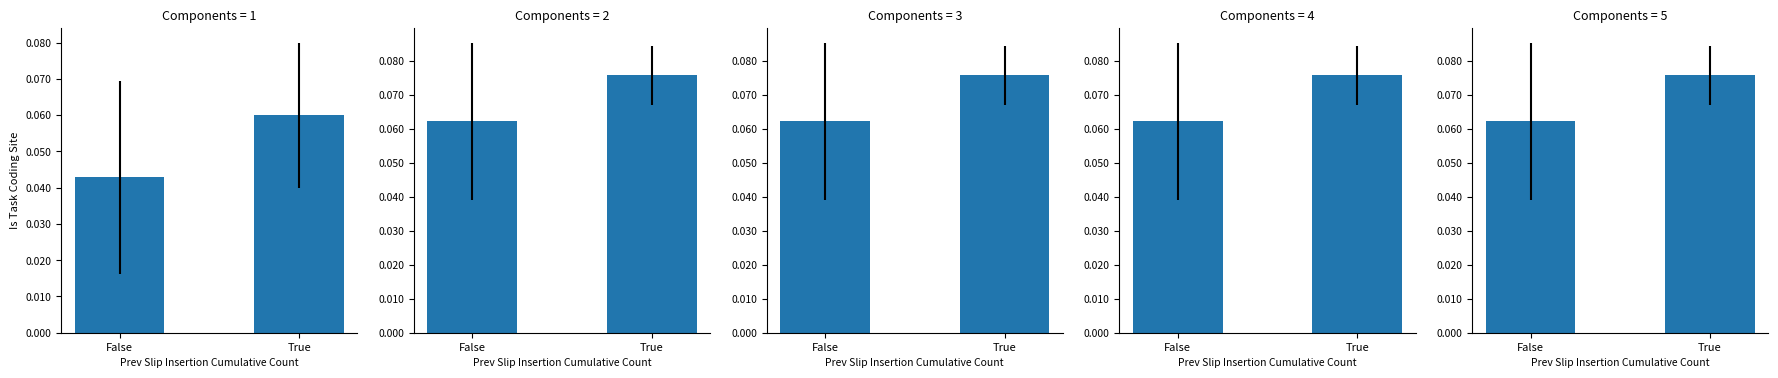

What is the average value?

0.1